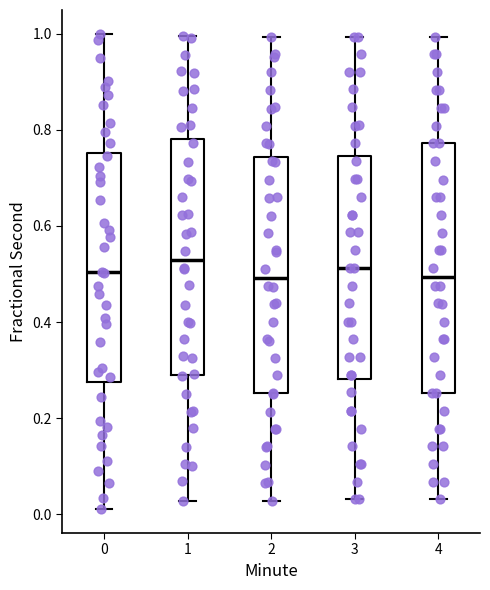

Reading left to right, read every box against the y-axis: the position of its median line, the range the box covers, and the ends of its whiskers. The values are not printed on the chart, so give them approximately, as read against the axis.

0: median 0.50, box 0.28 to 0.76, whiskers 0.02 to 1.00
1: median 0.54, box 0.30 to 0.78, whiskers 0.02 to 1.00
2: median 0.50, box 0.26 to 0.74, whiskers 0.02 to 1.00
3: median 0.52, box 0.28 to 0.74, whiskers 0.04 to 1.00
4: median 0.50, box 0.26 to 0.78, whiskers 0.04 to 1.00